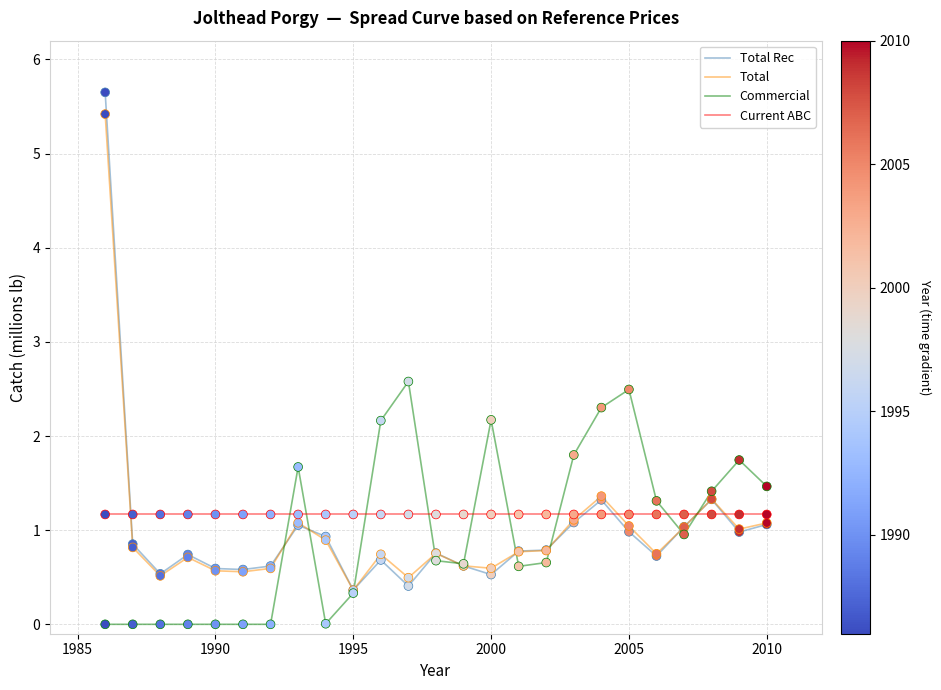

What is the maximum value shown in the chart?

5.7